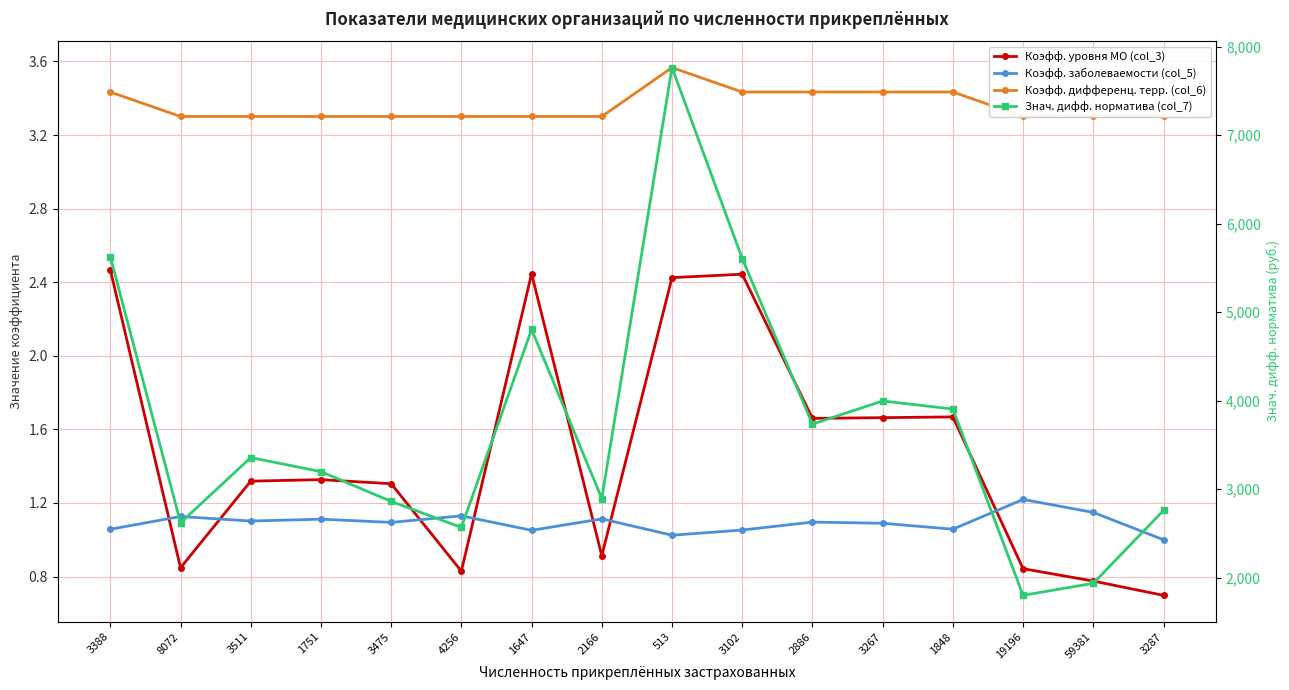

True or false: Коэфф. дифференц. терр. (col_6) has more than 1 points higher than both neighbors.

False